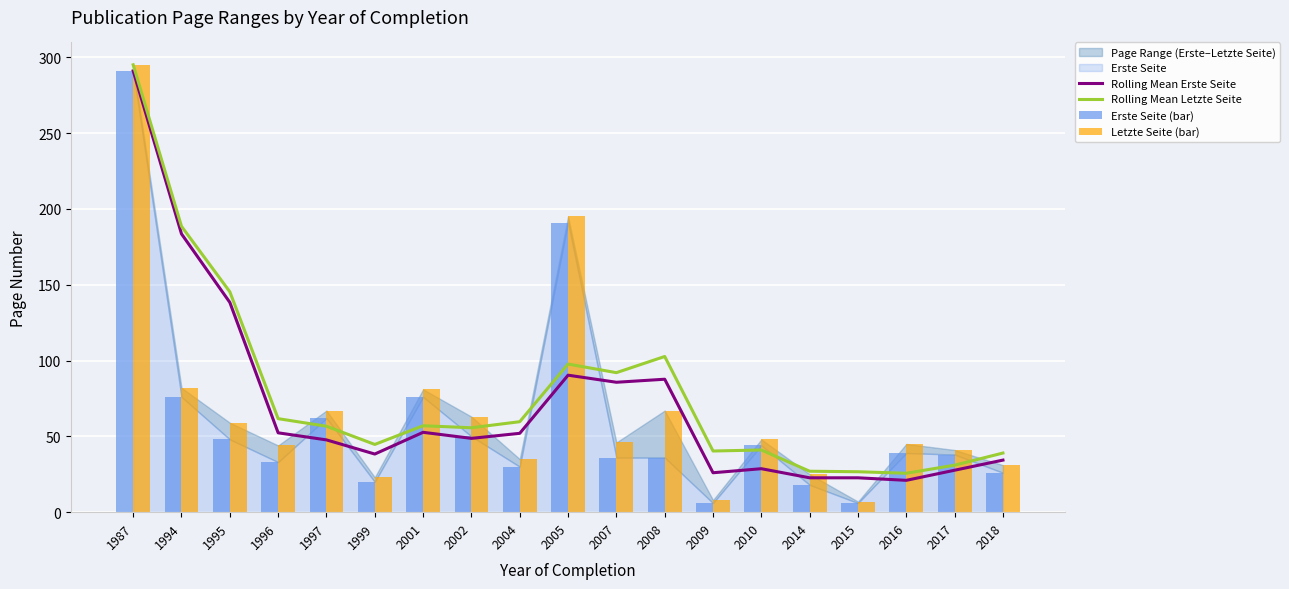

What is the maximum value shown in the chart?

295.0